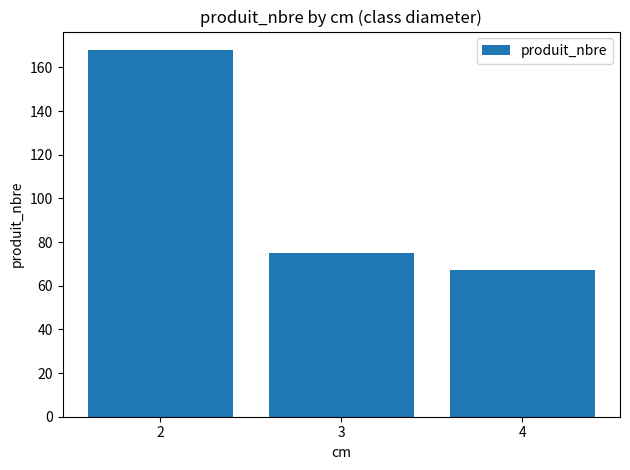

Reading left to right, transcribe all the data shown in this chart.

168	75	67